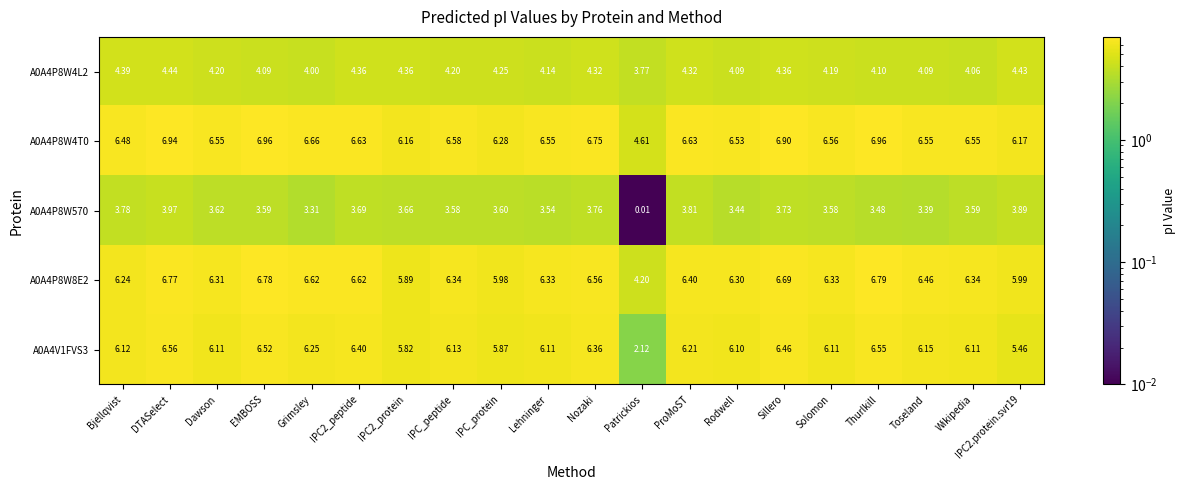

Is the value of A0A4V1FVS3 at ProMoST greater than the value of A0A4P8W8E2 at IPC2_protein?

Yes